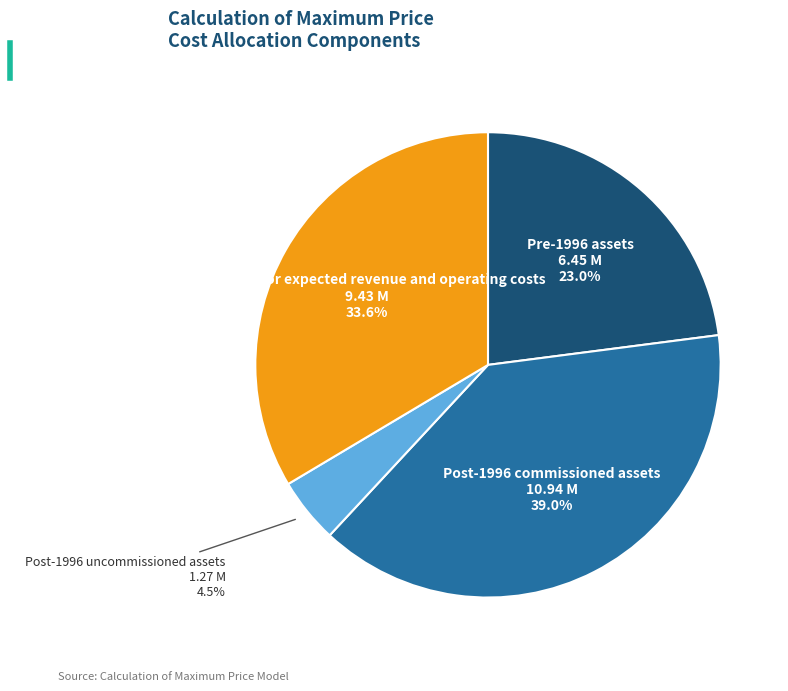

Is there a majority slice in this chart?

No